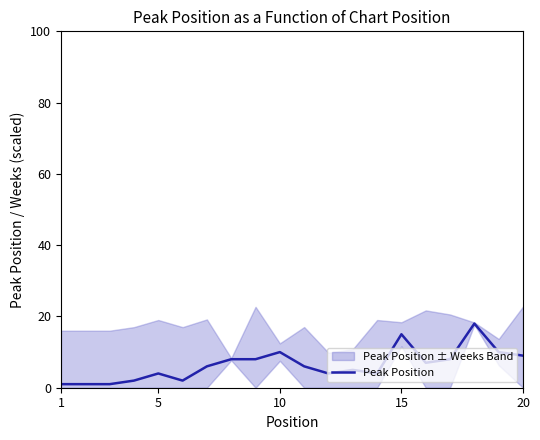

Is it true that Peak Position equals 10 at 15?

False